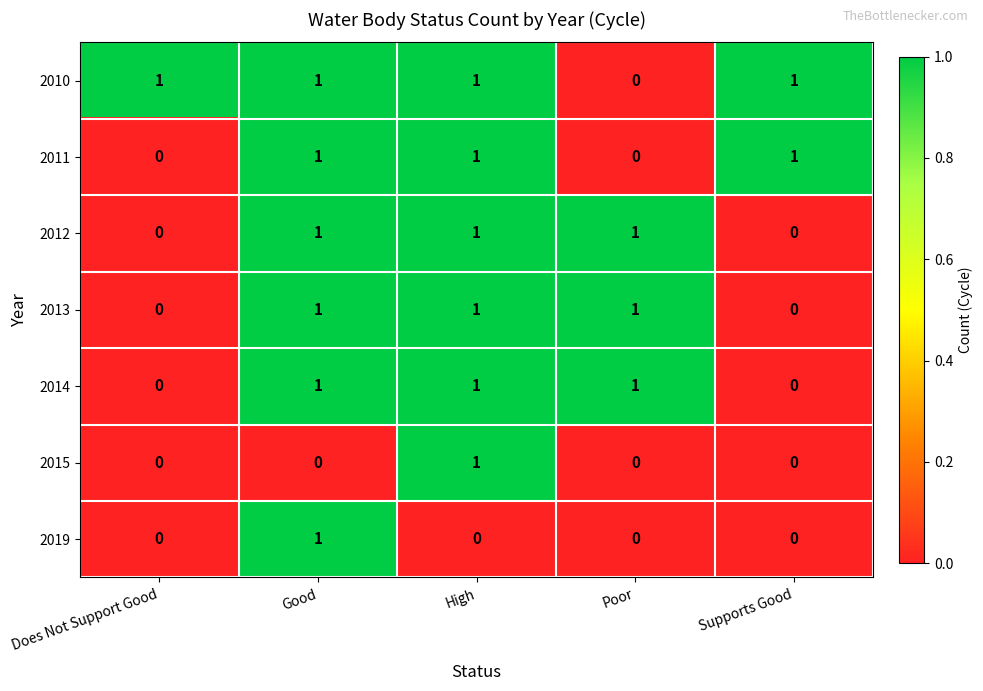

Count the 2010 values in the range 1 to 2.

4